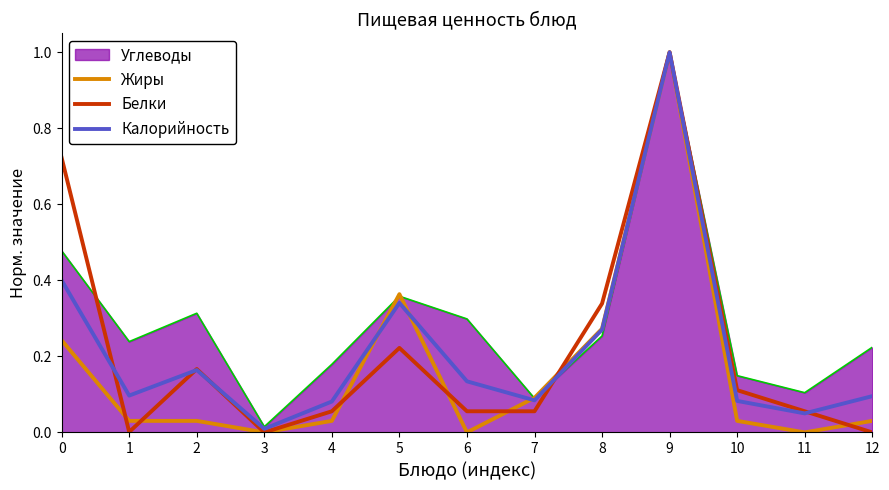

The Калорийность series shows 0.1 at 2. True or false?

False